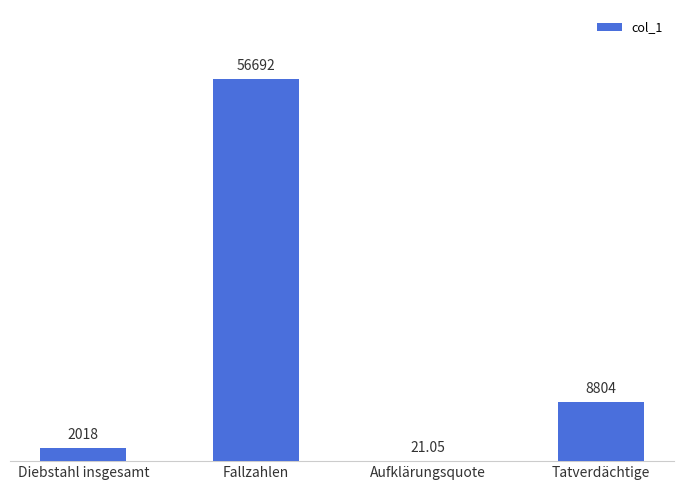

Reading left to right, what are all the values shown in this chart?

2018.0	56692.0	21.1	8804.0